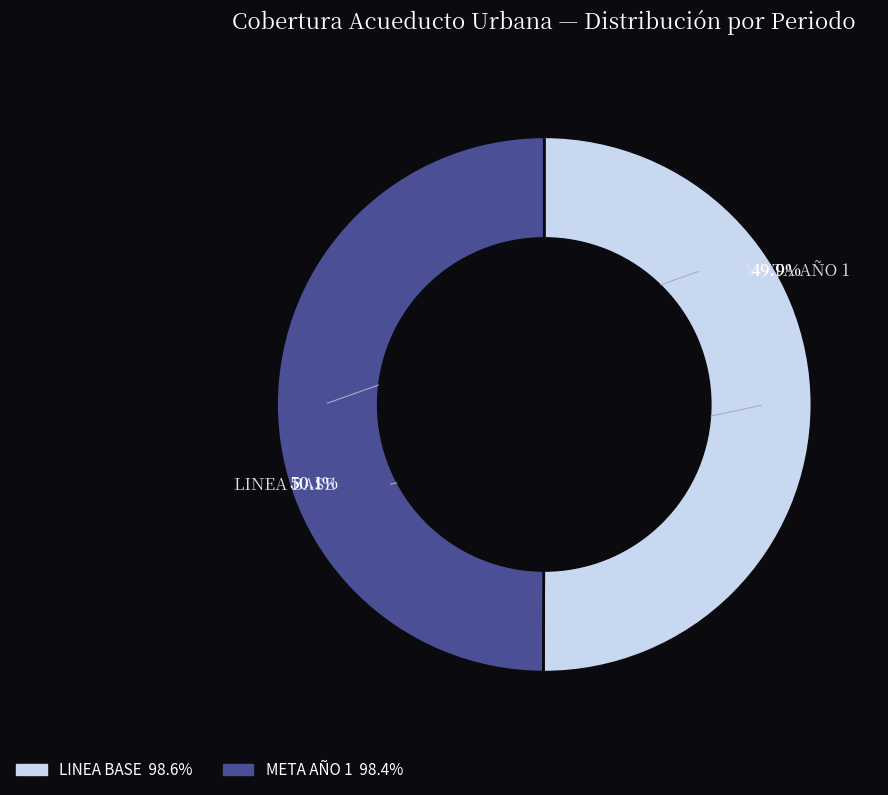

What portion of the pie excludes META AÑO 1?

50.1%